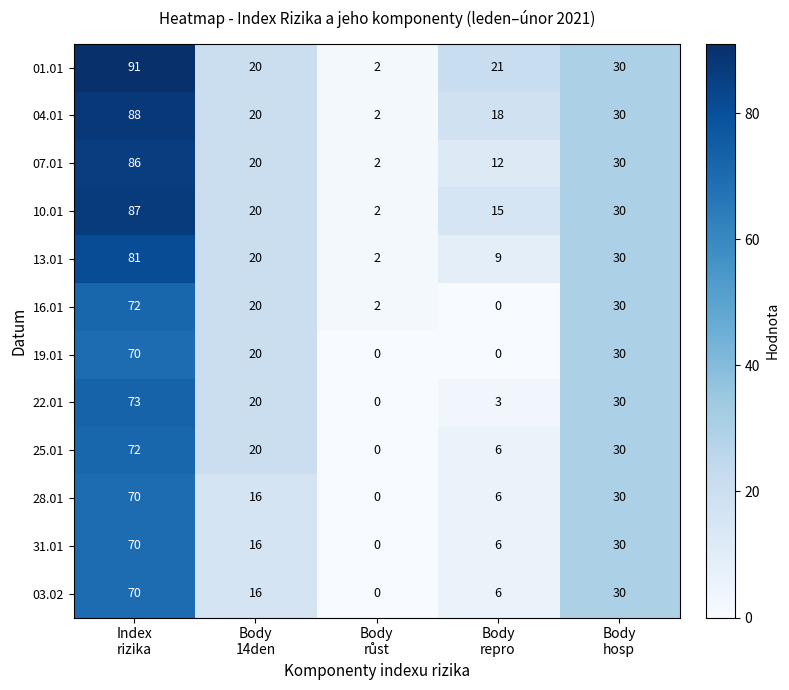

What is the difference between the highest and lowest values at Index
rizika?

21